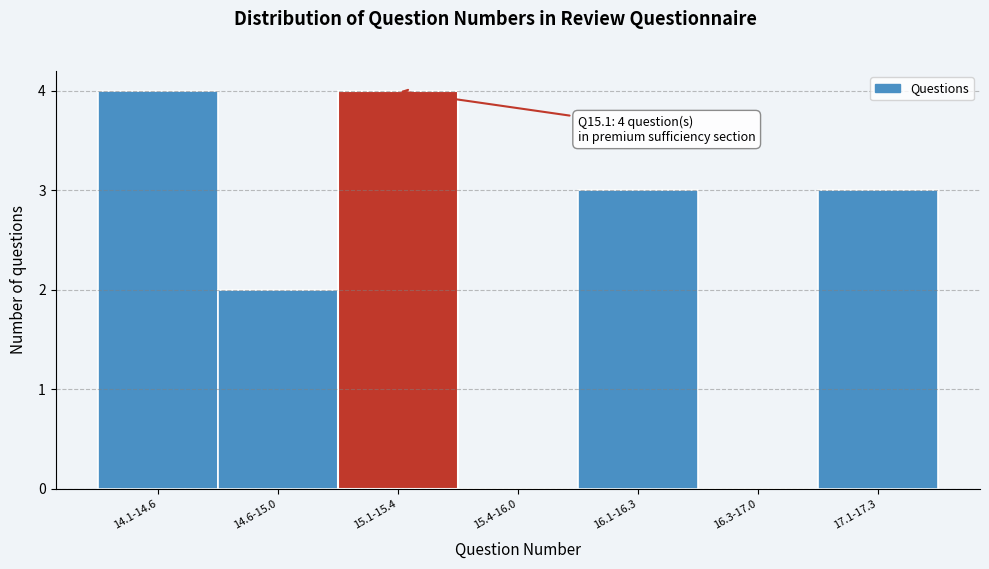

Reading left to right, extract all data points from this chart.

14.1-14.6=4	14.6-15.0=2	15.1-15.4=4	15.4-16.0=0	16.1-16.3=3	16.3-17.0=0	17.1-17.3=3